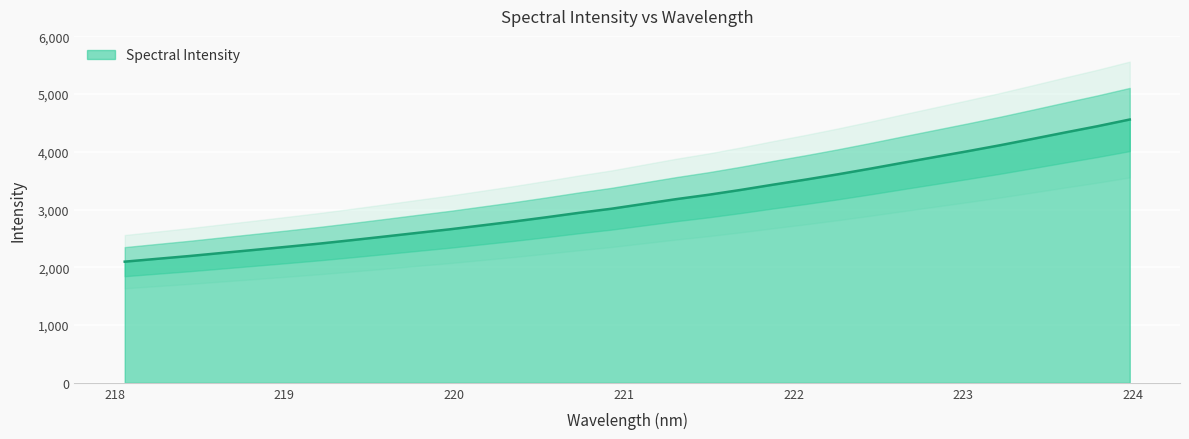

Reading right to left, what are all the values shown in this chart?

4558.9	4442.5	4333.9	4223.0	4113.9	4010.6	3910.7	3810.6	3708.8	3611.2	3518.8	3431.5	3340.7	3256.0	3180.1	3097.2	3014.0	2943.1	2866.4	2793.1	2724.7	2656.6	2594.8	2531.9	2470.0	2410.2	2355.4	2301.6	2248.8	2195.5	2146.9	2097.7